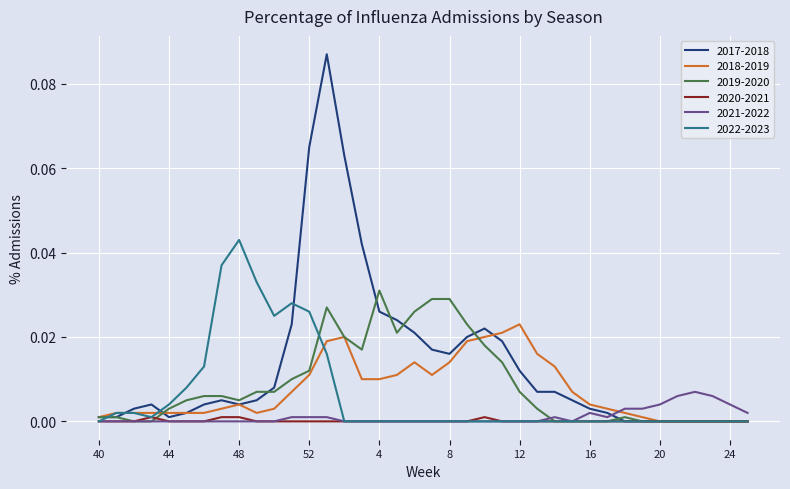

True or false: 2018-2019 and 2021-2022 cross at least once.

True